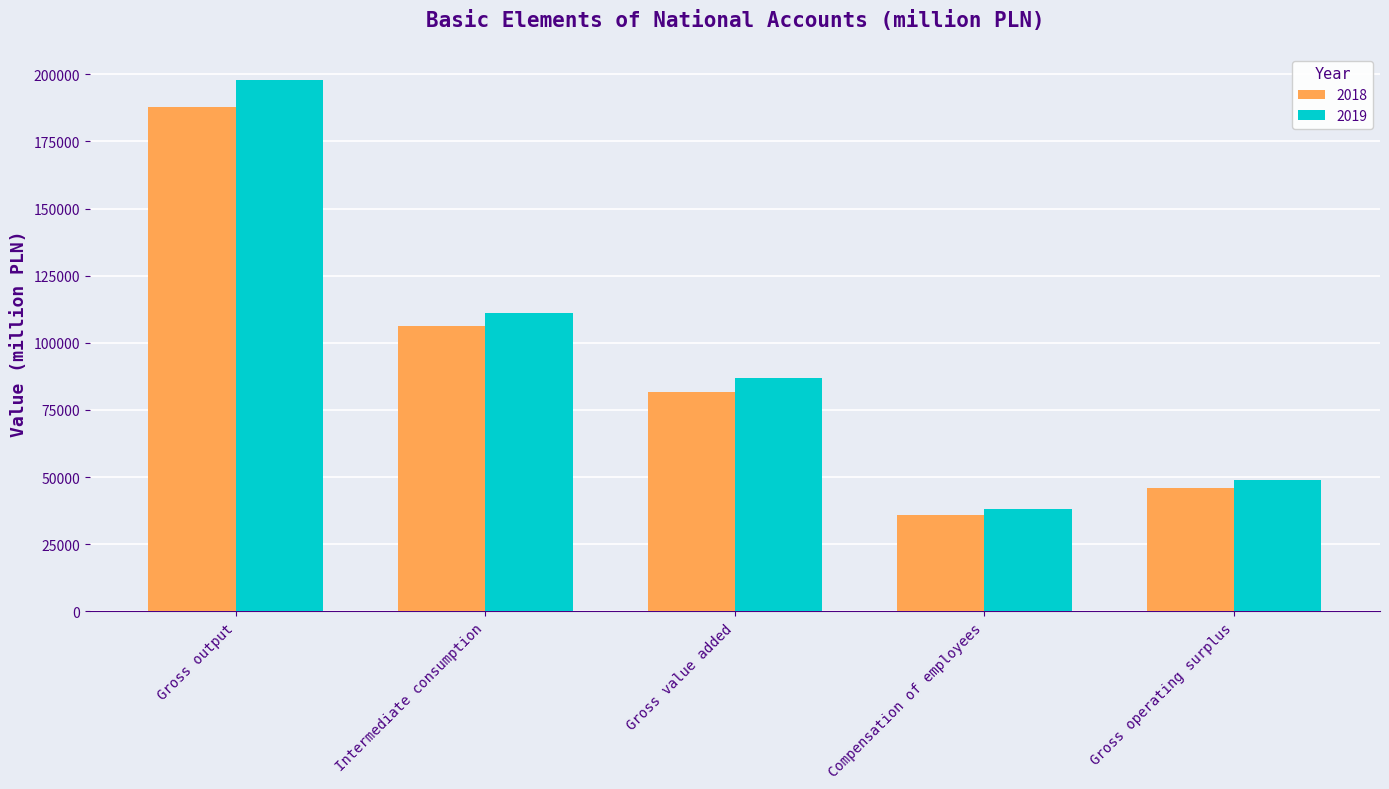

Reading right to left, what are all the values shown in this chart?

2018: 46036	35790	81681	106309	187990
2019: 48896	38059	86736	111049	197785